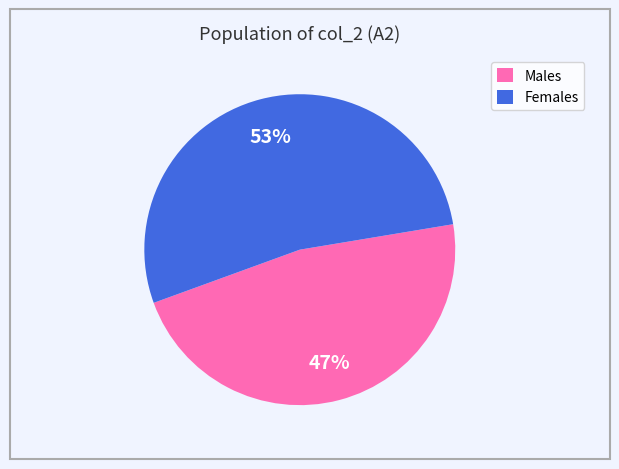

Do Females and Males together represent more than half of the pie?

Yes